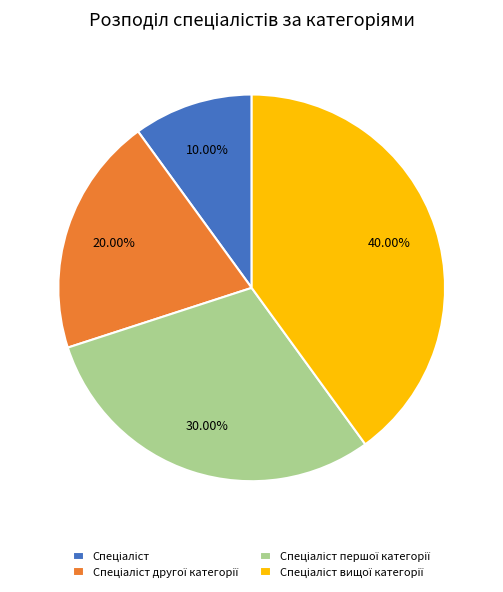

Is there any slice that represents more than half of the pie?

No